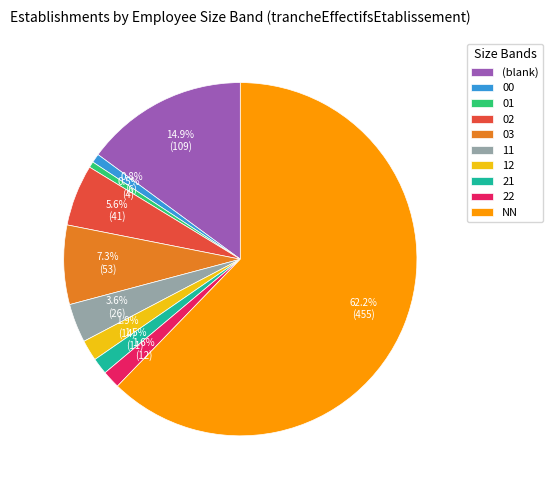

Does NN represent more than half of the total?

Yes